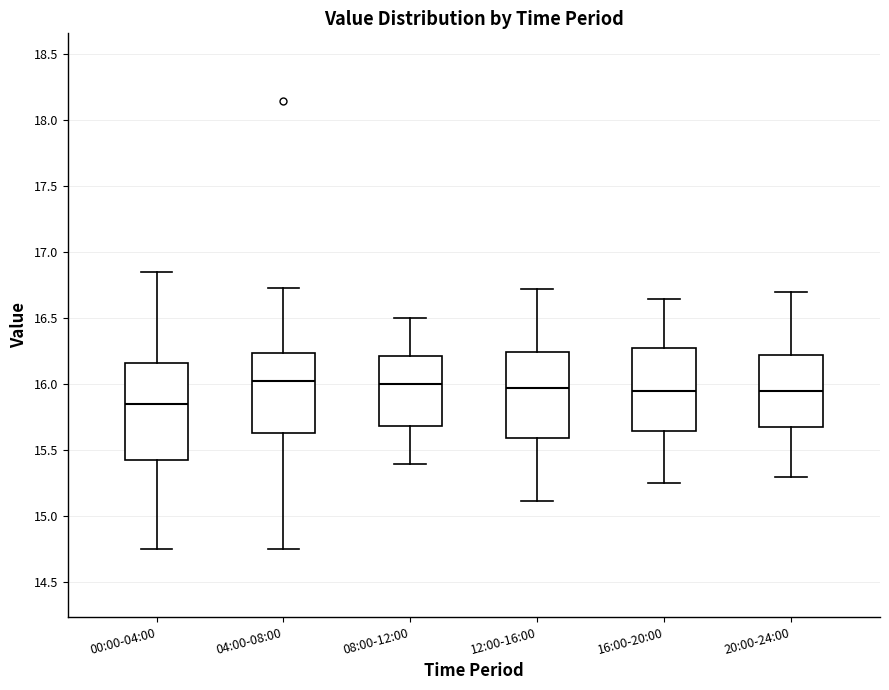

Reading left to right, read every box against the y-axis: the position of its median line, the range the box covers, and the ends of its whiskers. The values are not printed on the chart, so give them approximately, as read against the axis.

00:00-04:00: median 15.85, box 15.45 to 16.15, whiskers 14.75 to 16.85
04:00-08:00: median 16.05, box 15.65 to 16.25, whiskers 14.75 to 16.75
08:00-12:00: median 16.00, box 15.70 to 16.20, whiskers 15.40 to 16.50
12:00-16:00: median 15.95, box 15.60 to 16.25, whiskers 15.10 to 16.70
16:00-20:00: median 15.95, box 15.65 to 16.30, whiskers 15.25 to 16.65
20:00-24:00: median 15.95, box 15.70 to 16.25, whiskers 15.30 to 16.70